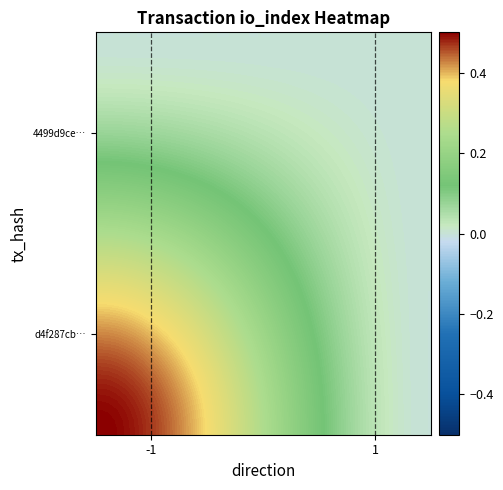

What is the maximum value shown in the chart?

0.5